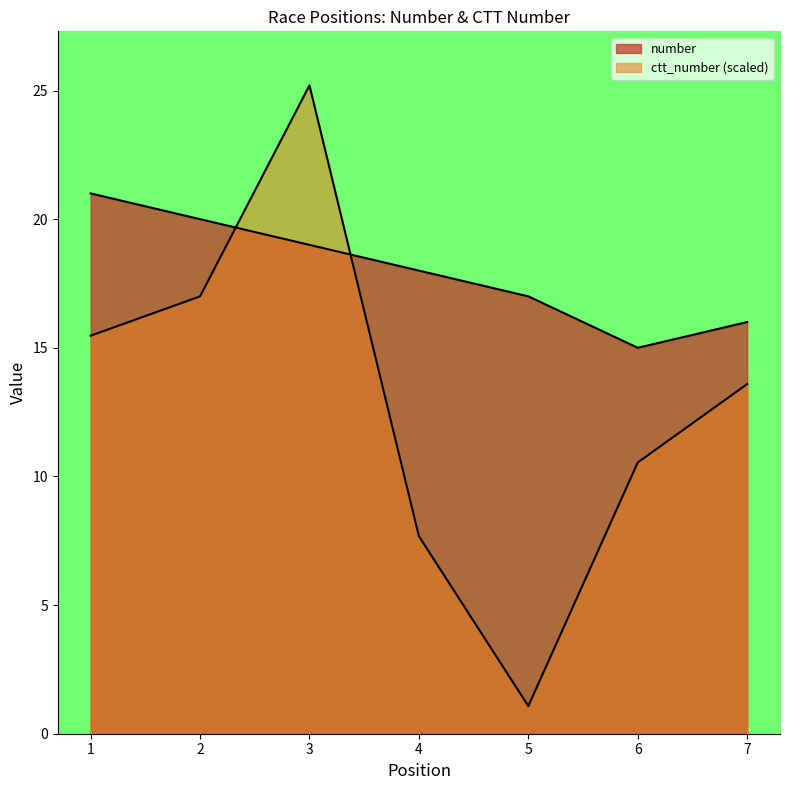

Read the ctt_number value at 6.

10.5